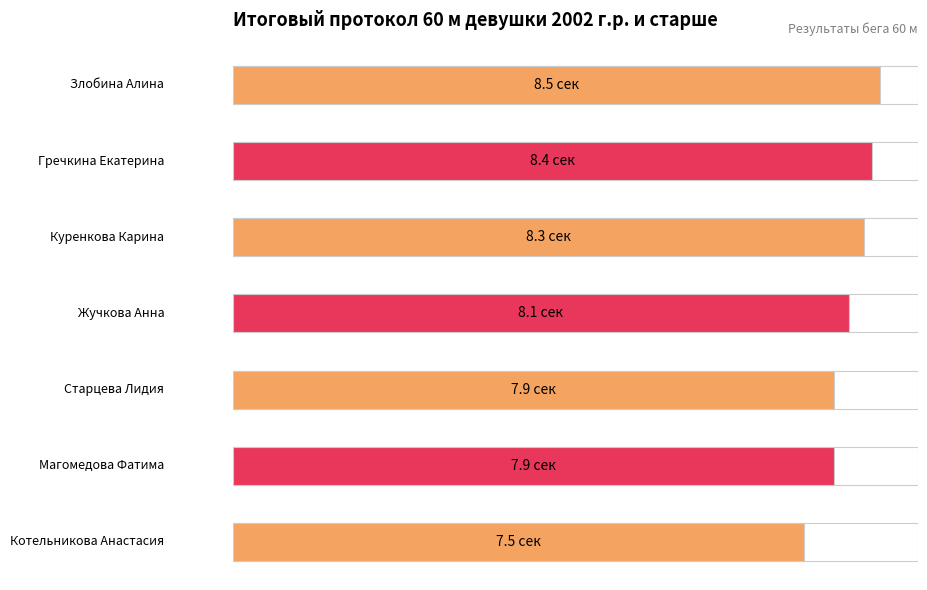

What is the change in value from Магомедова Фатима to Злобина Алина?

+0.6